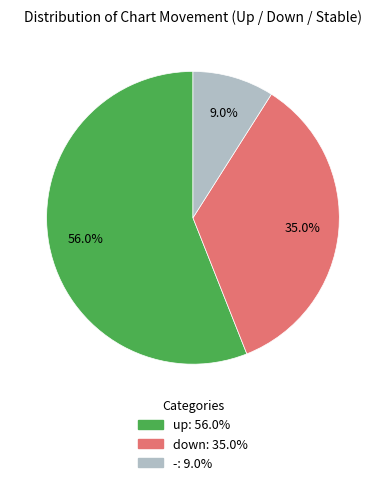

True or false: up accounts for 42% of the total.

False